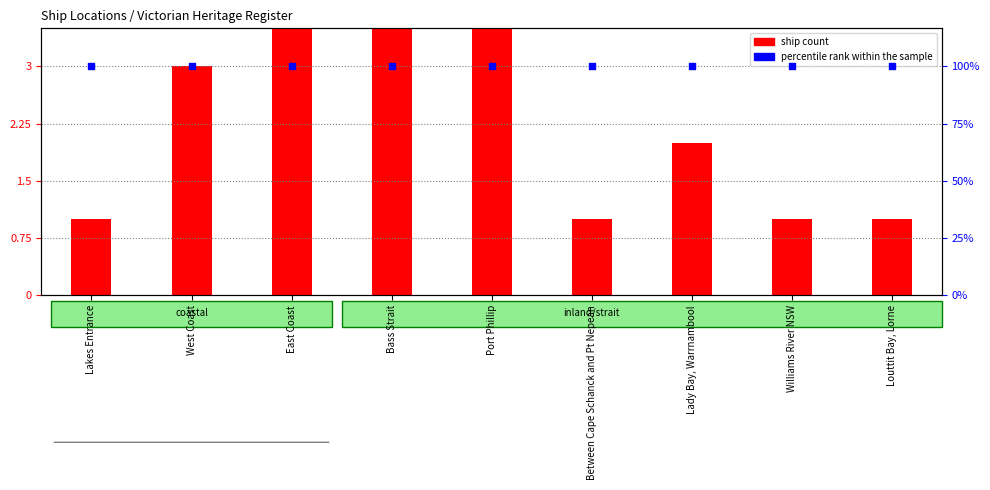

Which series has the widest spread of Y values?

ship count